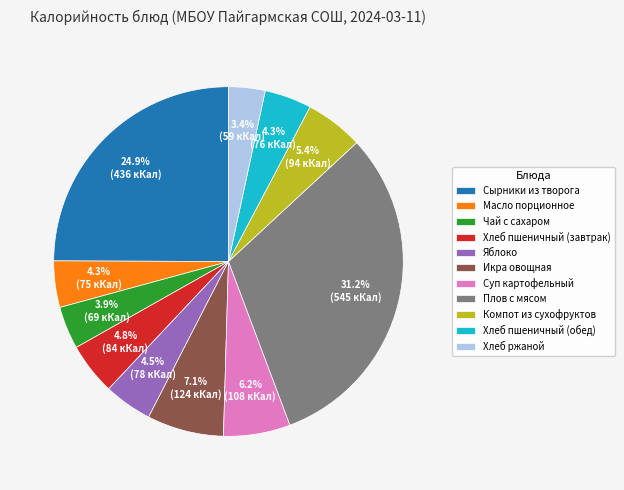

What is the largest slice in the pie chart?

Плов с мясом